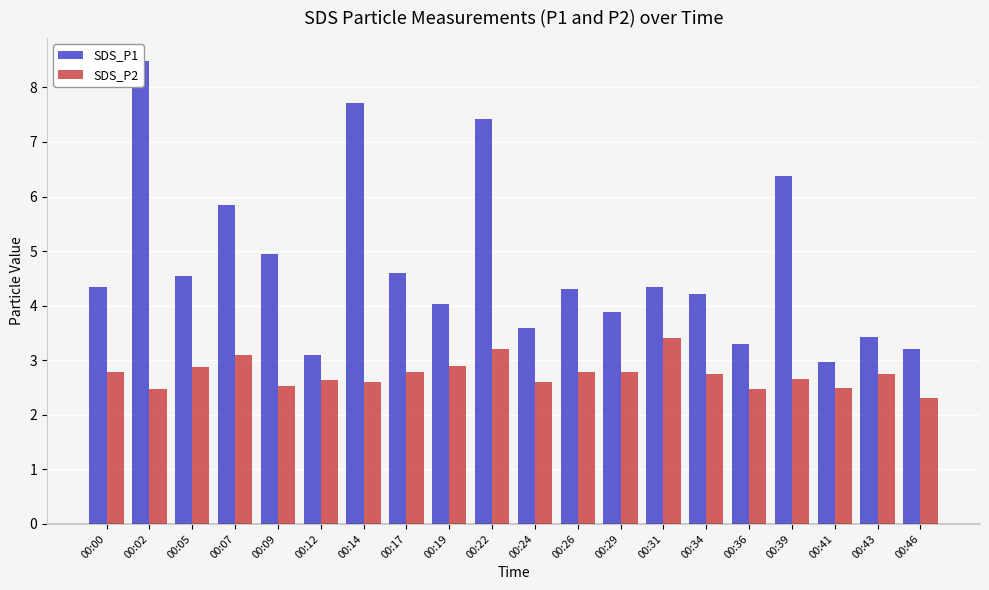

Where does the SDS_P1 series first go above 4?

00:00